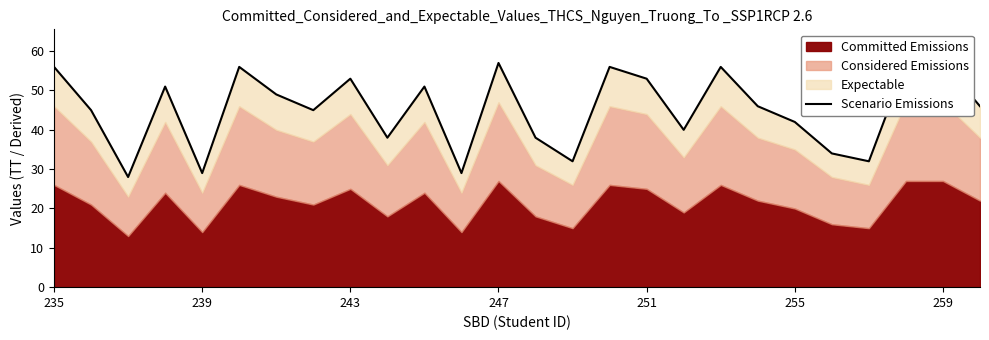

What is the value of the 13th point from the left?

57